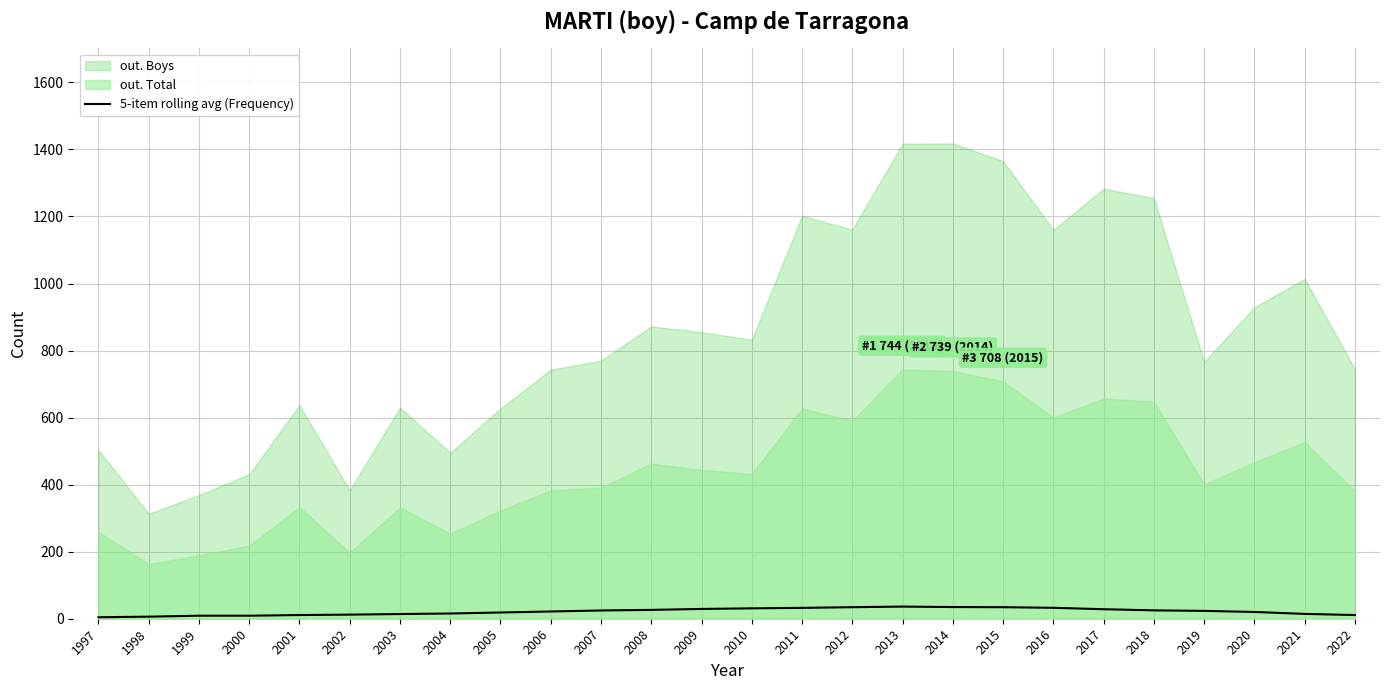

How many lines are shown in the chart?

1